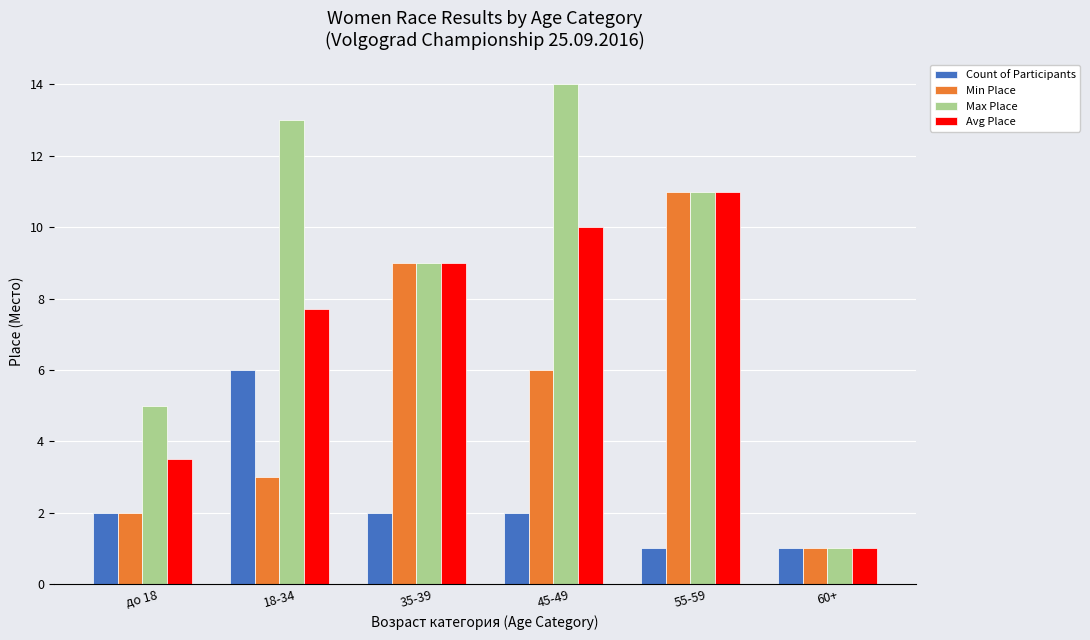

Rank the series by their average value, from lowest to highest.

Count of Participants, Min Place, Avg Place, Max Place